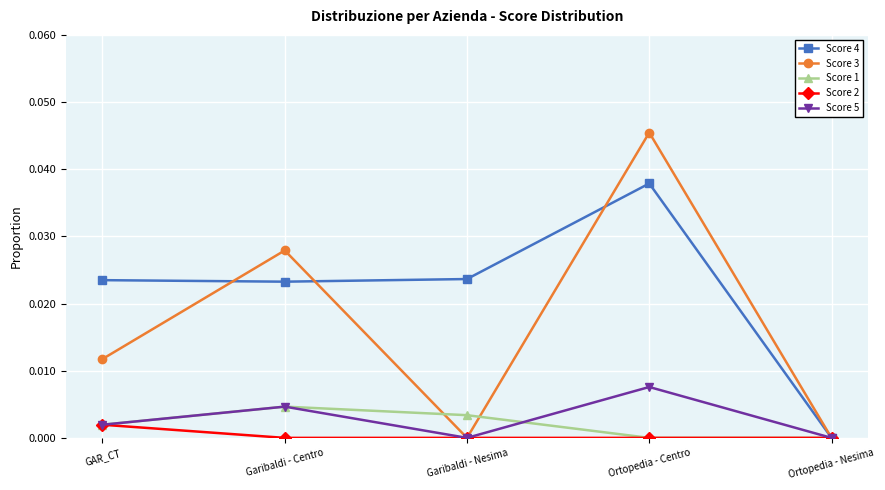

How many lines are shown in the chart?

5